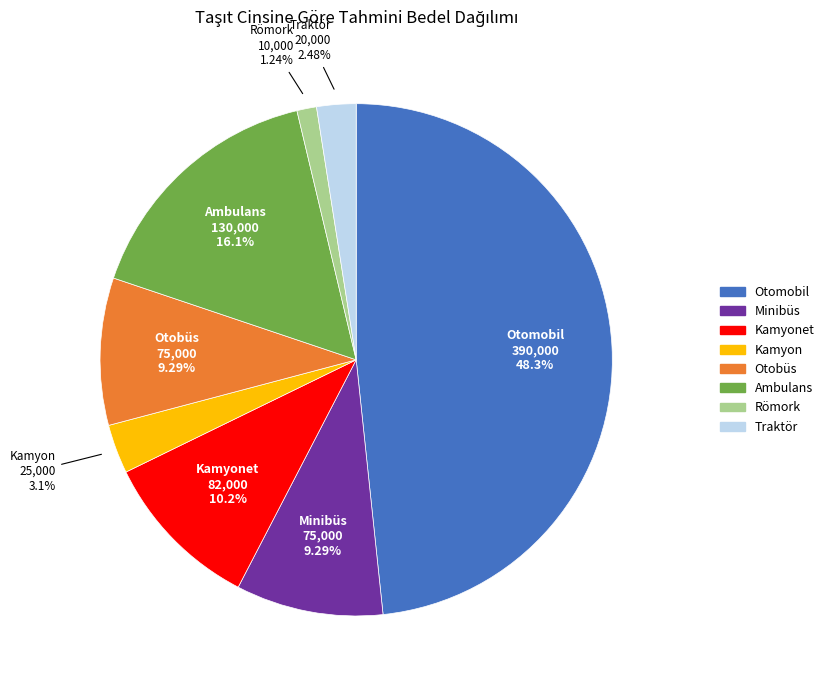

Is there a majority slice in this chart?

No